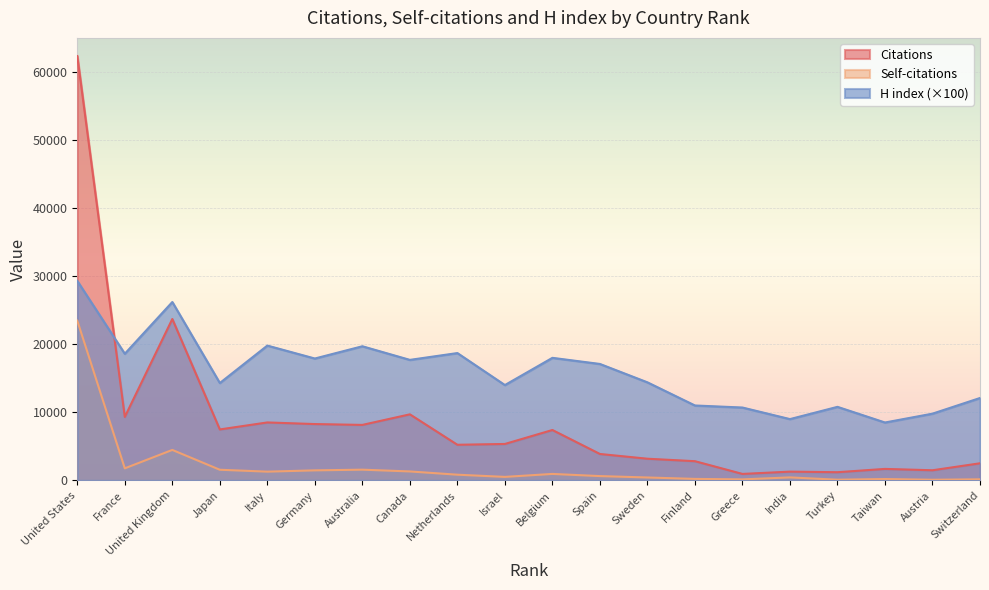

How many series are shown in this chart?

3